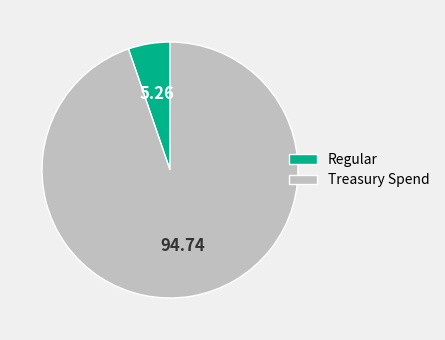

Does Treasury Spend represent more than half of the total?

Yes